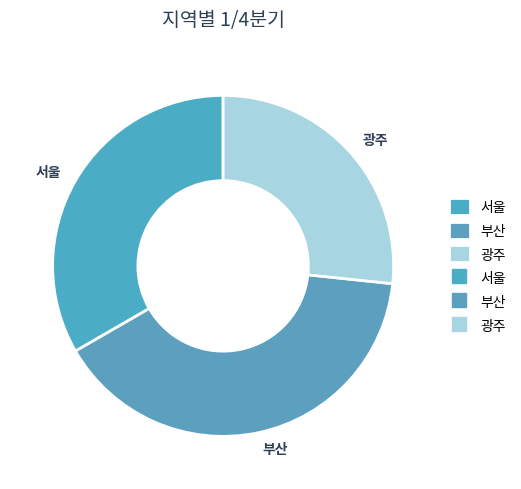

Is it true that 광주 is 33% of the pie?

False